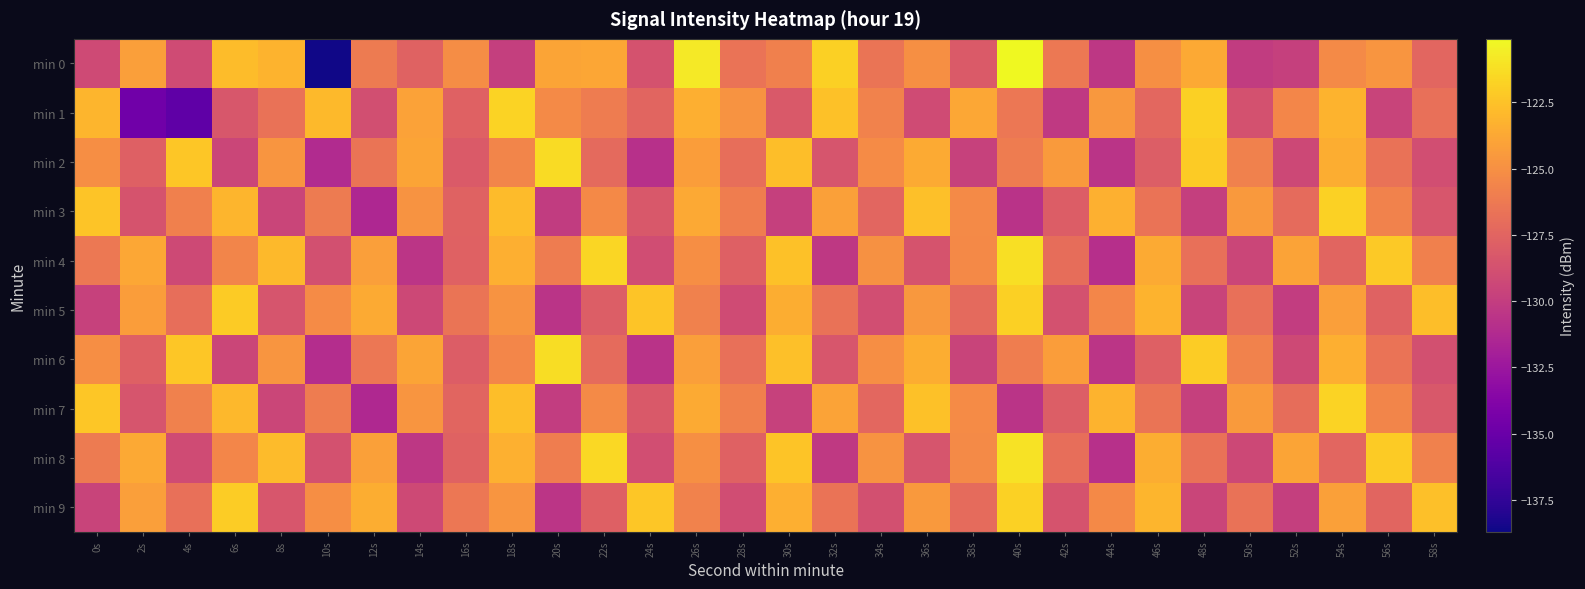

What is the total value across all series at 56s?

-1258.3